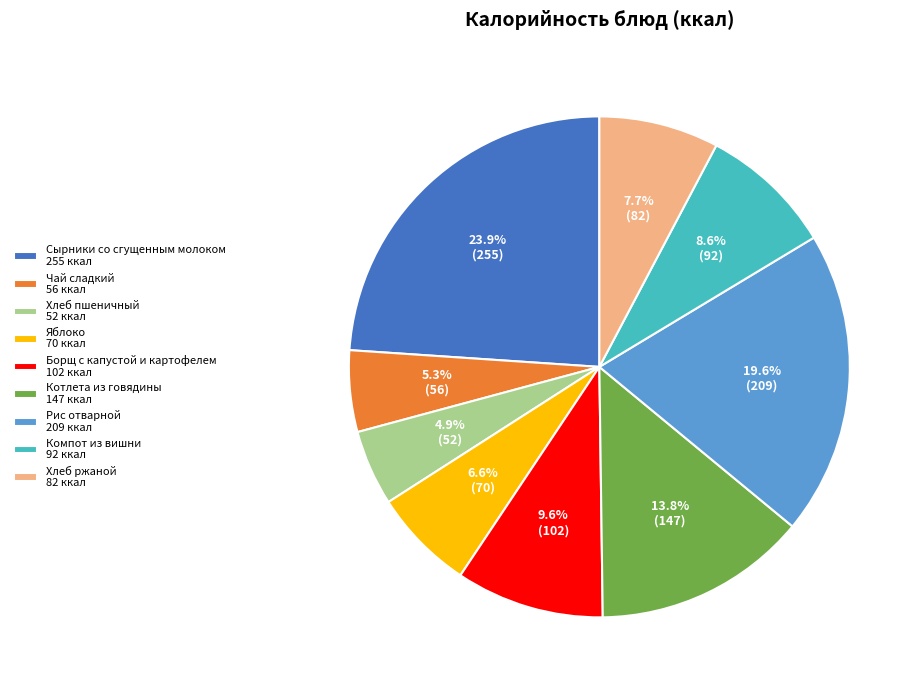

True or false: Хлеб ржаной accounts for 8% of the total.

True